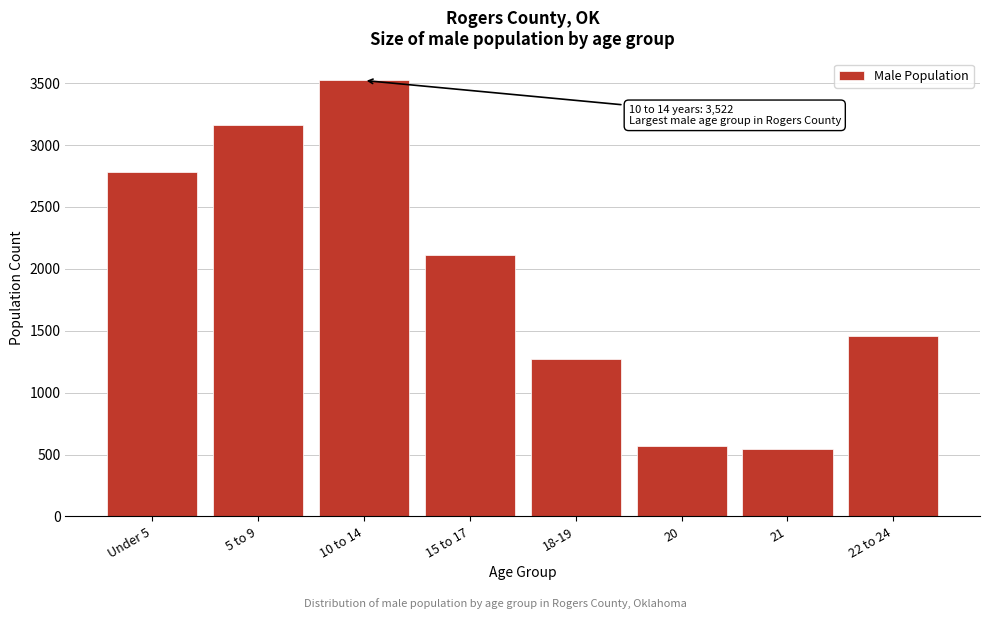

Reading left to right, transcribe all the data shown in this chart.

Under 5=2779	5 to 9=3164	10 to 14=3522	15 to 17=2111	18-19=1274	20=573	21=547	22 to 24=1454